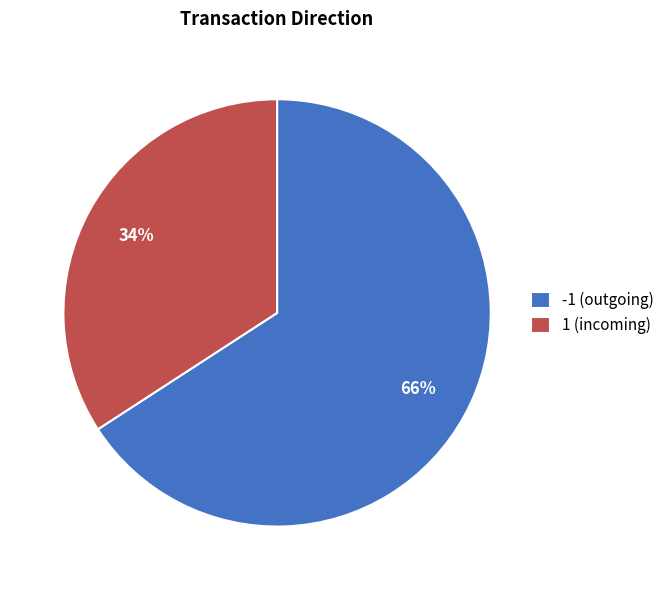

Count the number of slices in the pie.

2